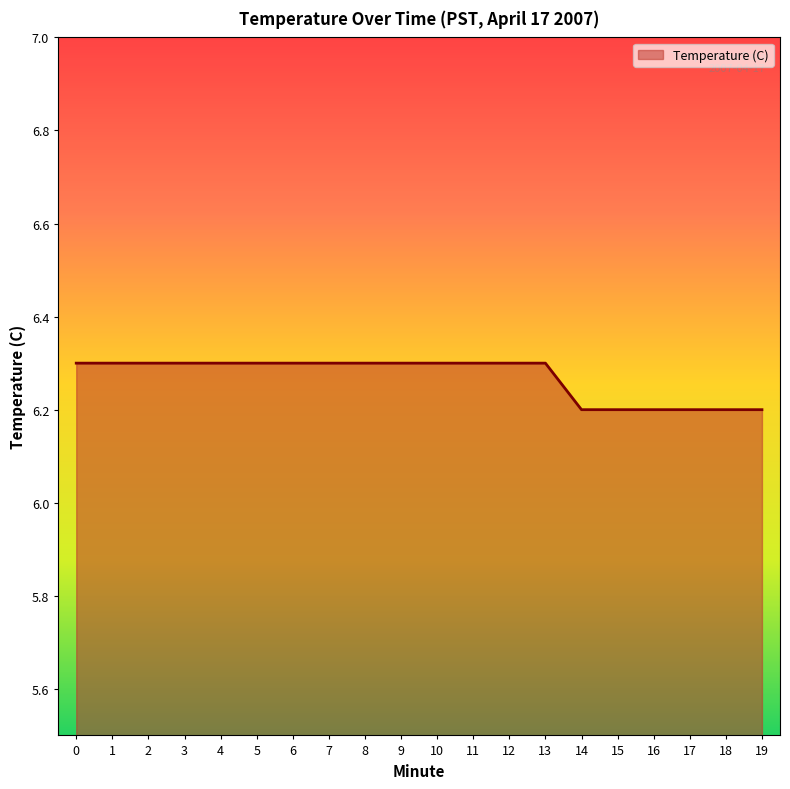

What is the greatest value displayed?

6.3